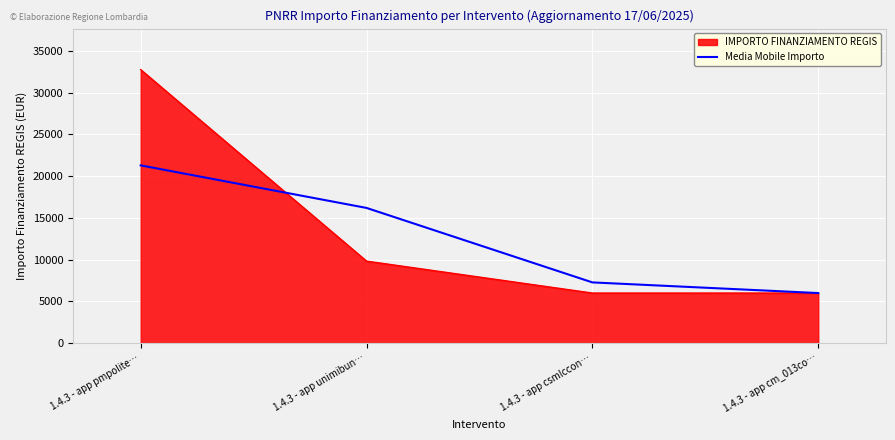

List the series in order of their peak value, highest first.

IMPORTO FINANZIAMENTO REGIS, Media Mobile Importo